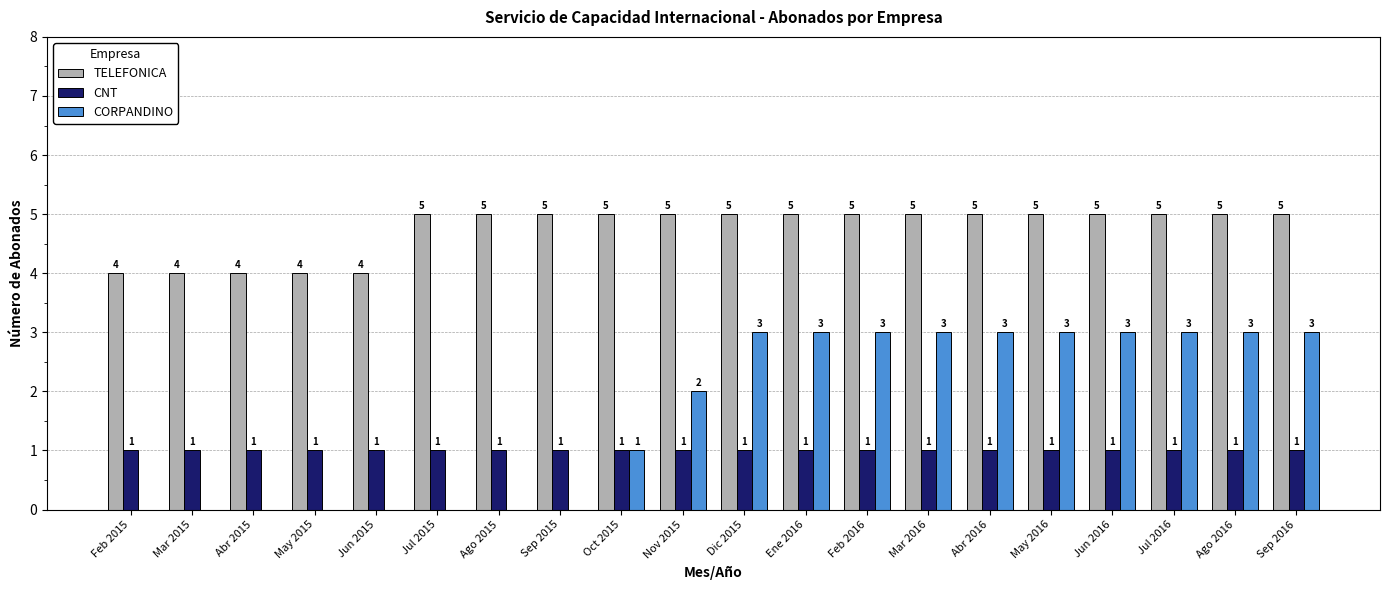

Which series changed the most between Sep 2015 and Nov 2015?

CORPANDINO